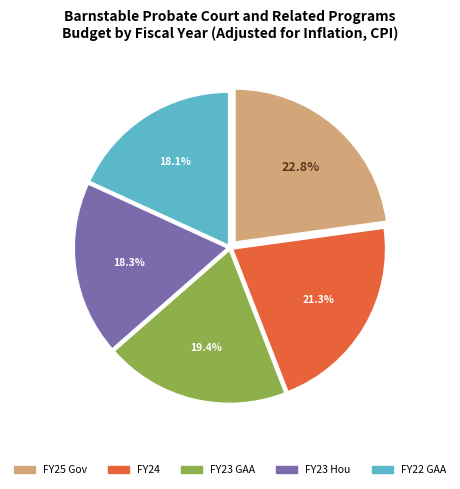

Is the sum of FY23 Hou and FY23 GAA greater than half?

No